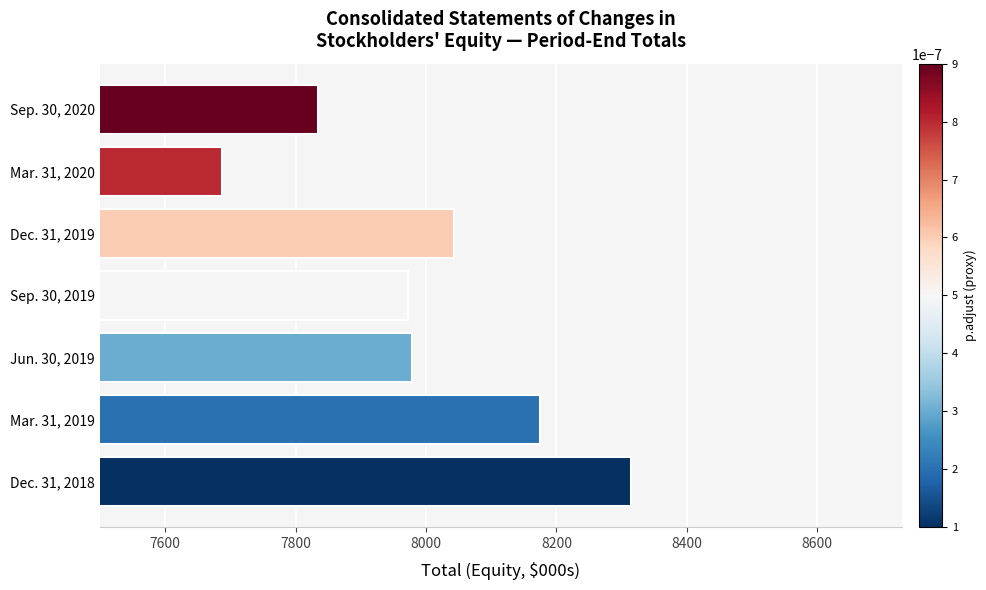

Rank the categories by value from highest to lowest.

Dec. 31, 2018, Mar. 31, 2019, Dec. 31, 2019, Jun. 30, 2019, Sep. 30, 2019, Sep. 30, 2020, Mar. 31, 2020